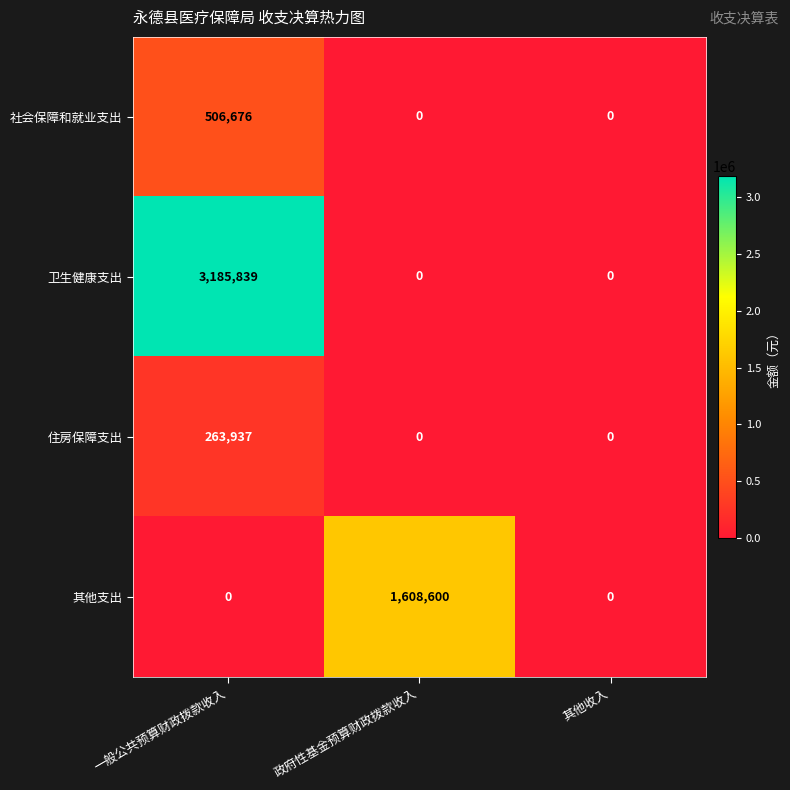

The value of 卫生健康支出 at 其他收入 is 0. True or false?

True